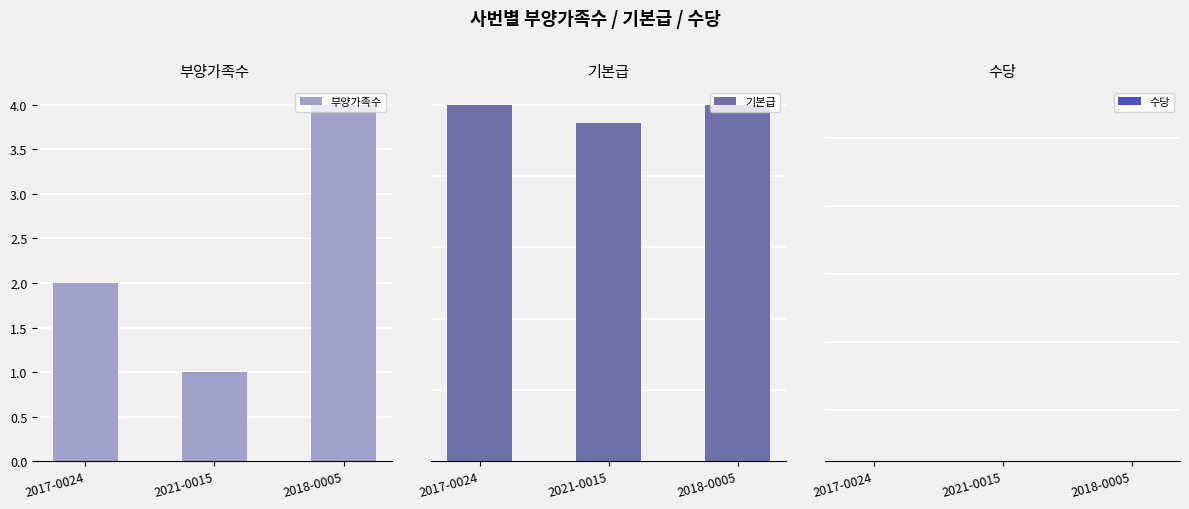

What is the sum of all 기본급 values?

2950000